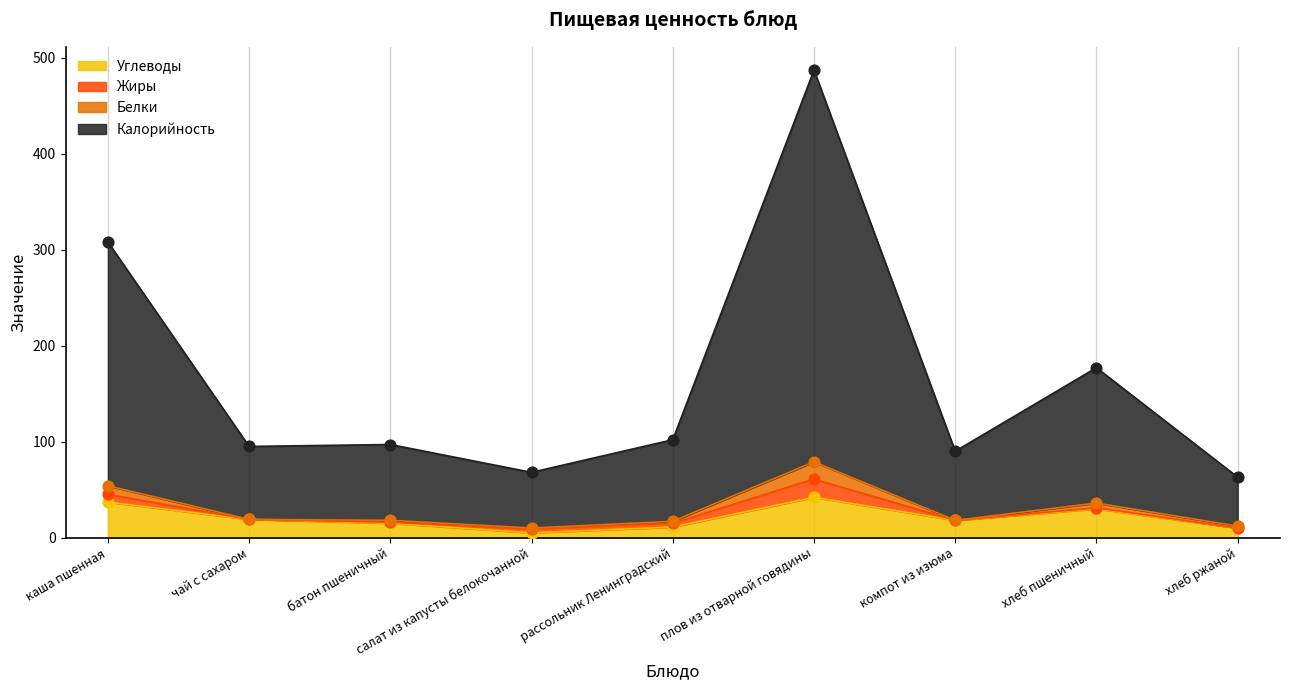

Which series reaches the maximum Y coordinate?

Калорийность